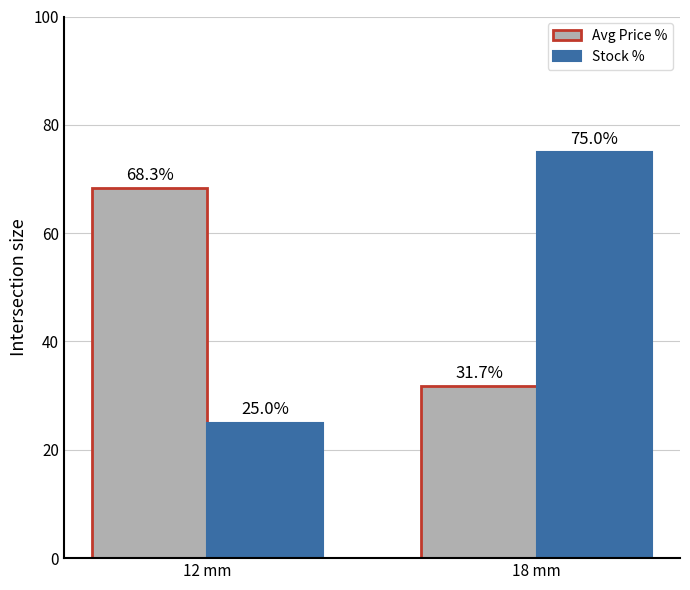

What position from the left is 12 mm?

1